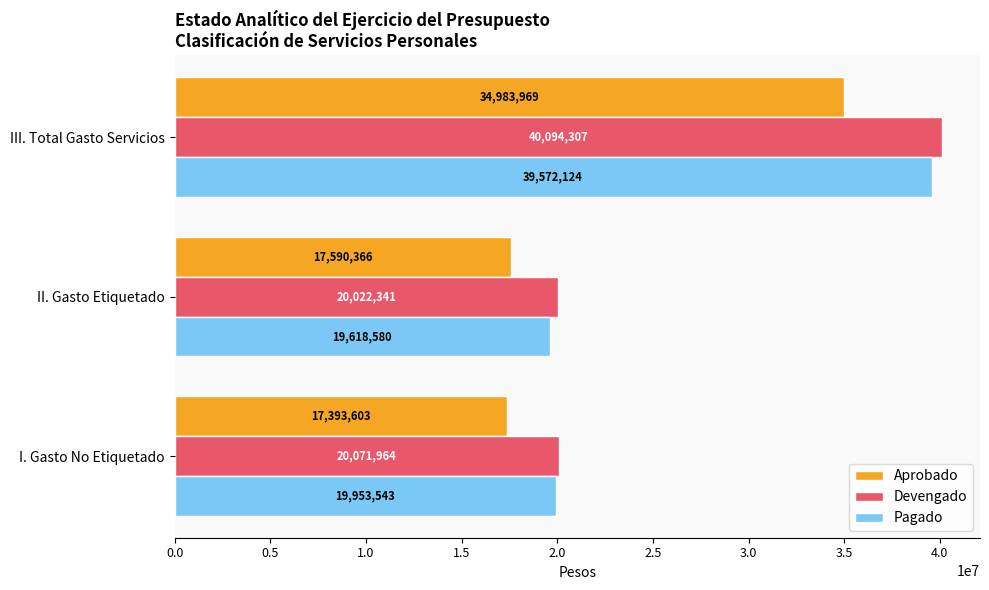

List the series in order of their peak value, lowest first.

Aprobado, Pagado, Devengado